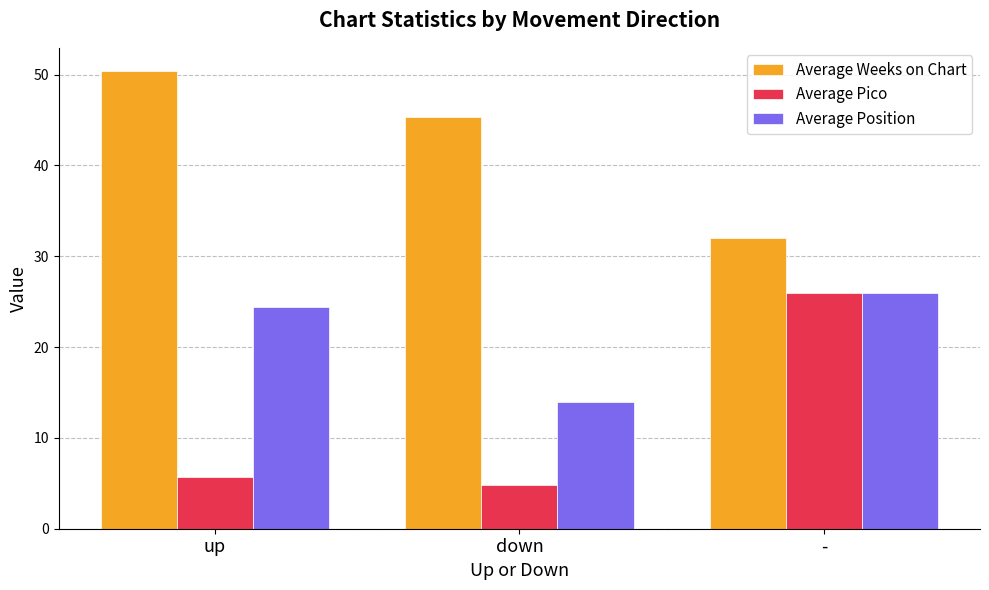

Where does the Average Pico series first go above 5?

up